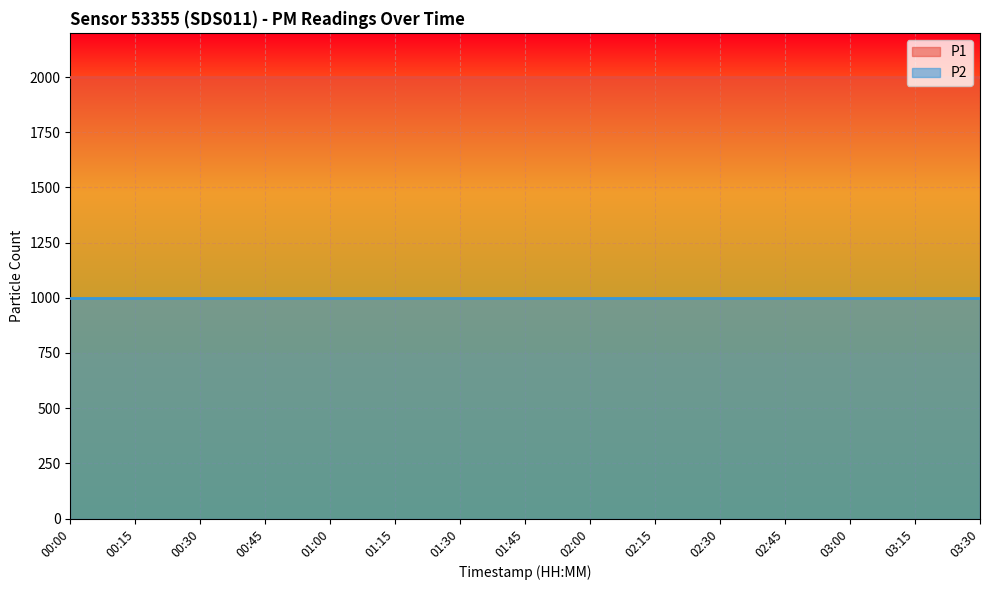

List the series in order of their peak value, highest first.

P1, P2